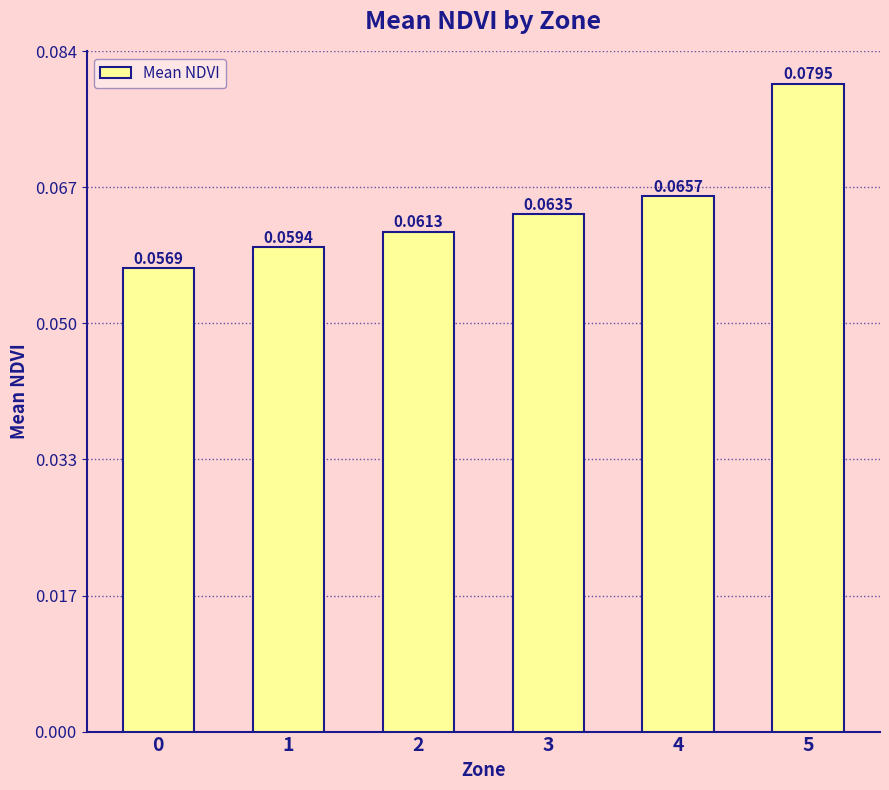

List the labels in order of value, smallest first.

0, 1, 2, 3, 4, 5